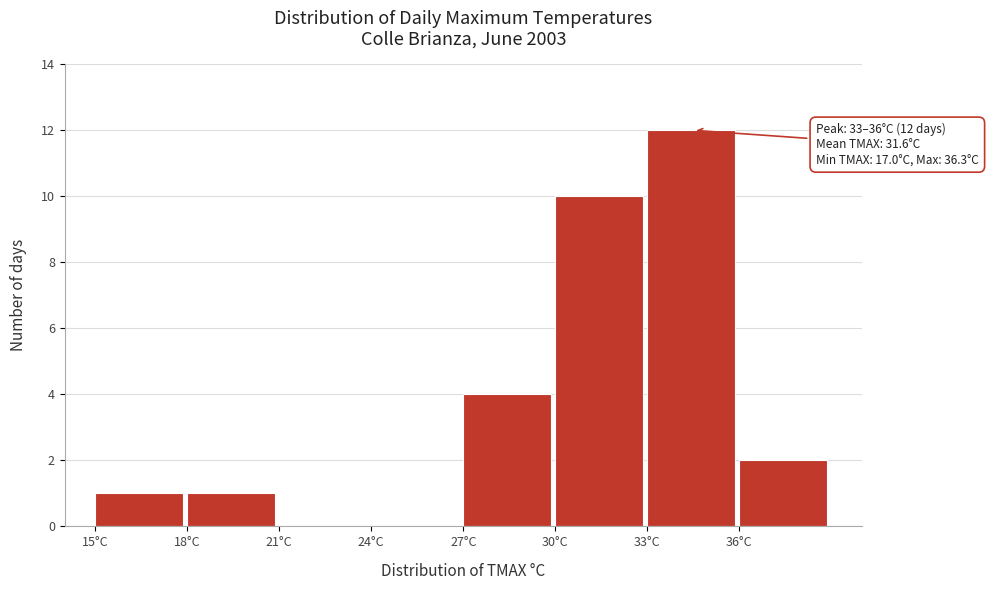

Which range on the x-axis has the tallest bar?

33 to 36